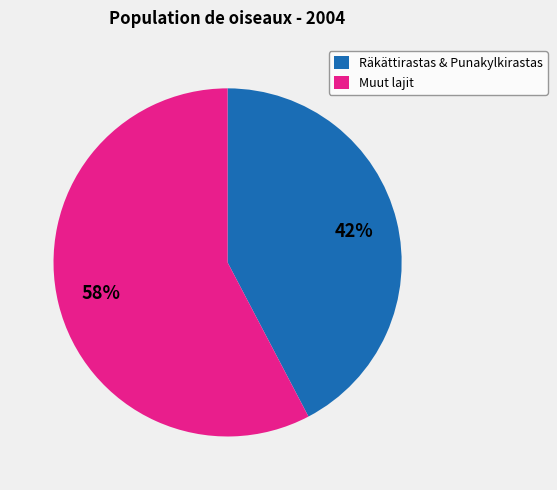

Rank the categories by value from highest to lowest.

Muut lajit, Räkättirastas & Punakylkirastas